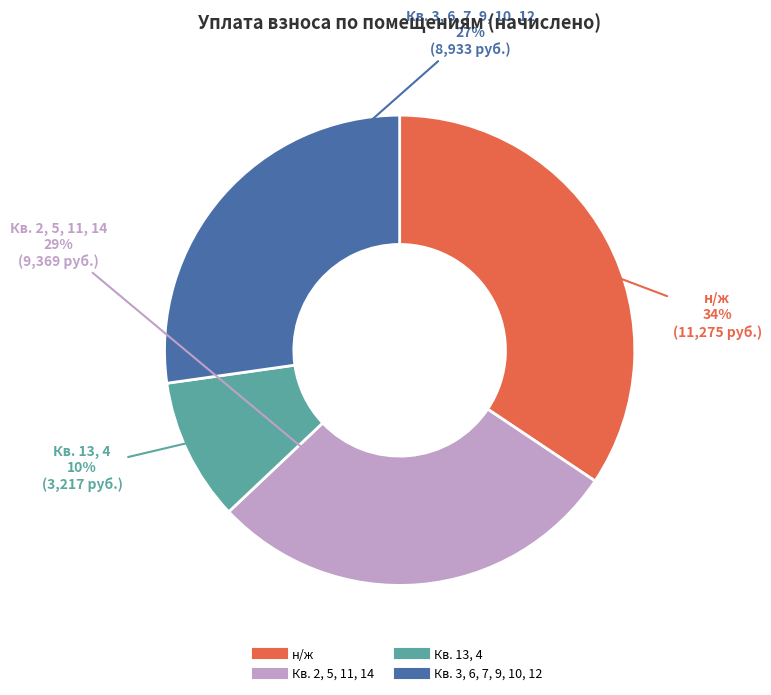

Is there any slice that represents more than half of the pie?

No